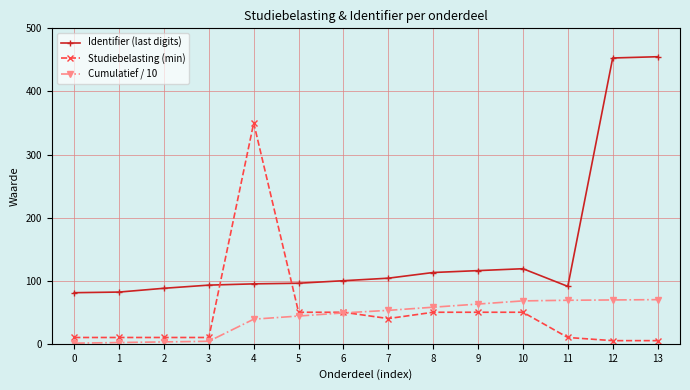

What is the total value across all series at 6?

199.0